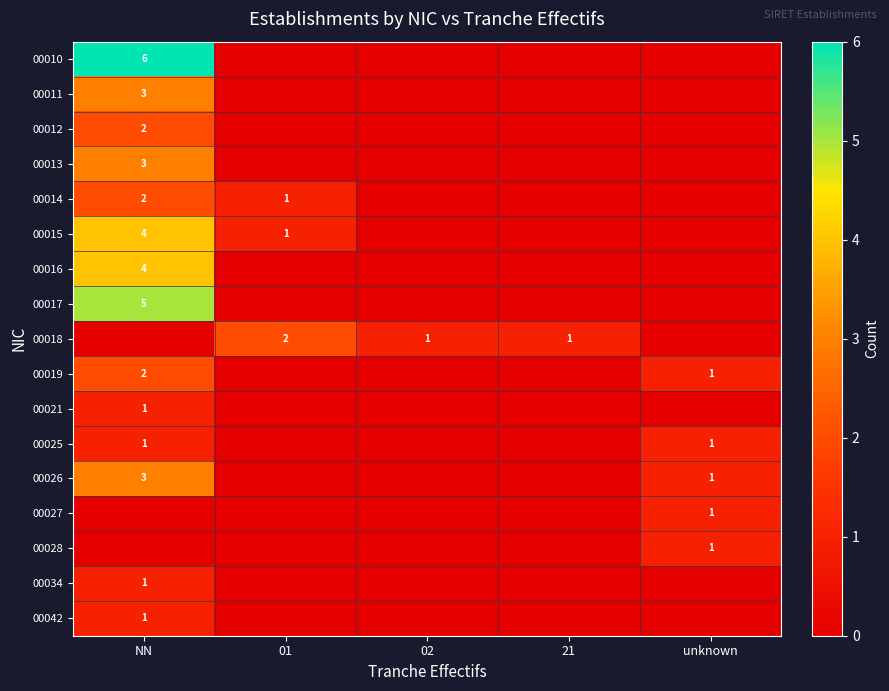

Is it true that 00019 equals 2 at NN?

True